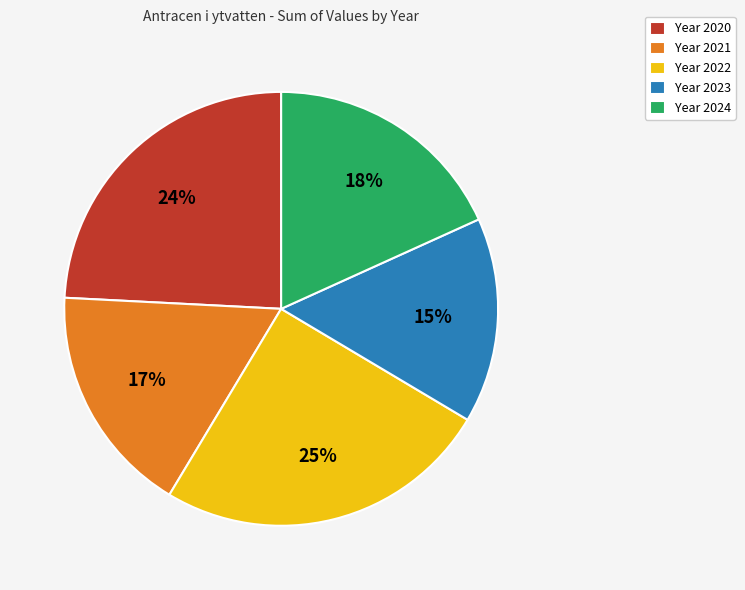

True or false: Year 2021 accounts for 24% of the total.

False